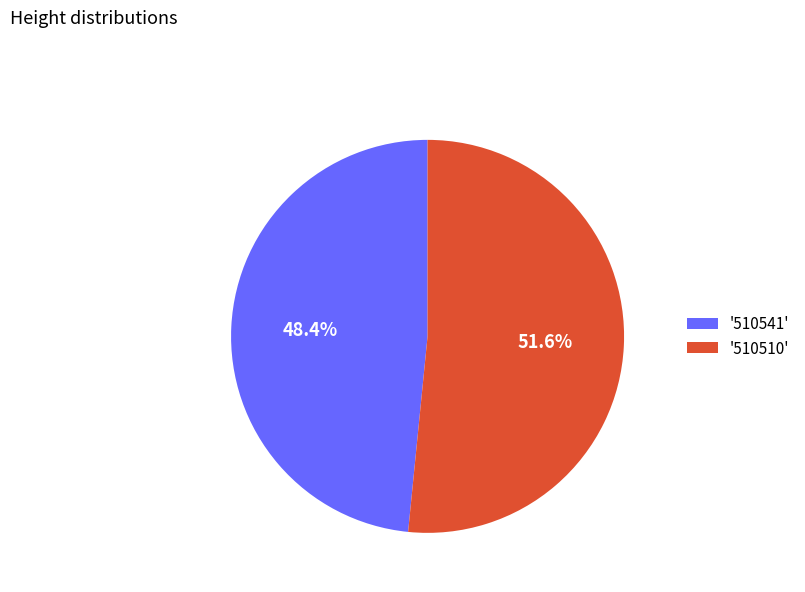

Rank the categories by value from lowest to highest.

'510541', '510510'